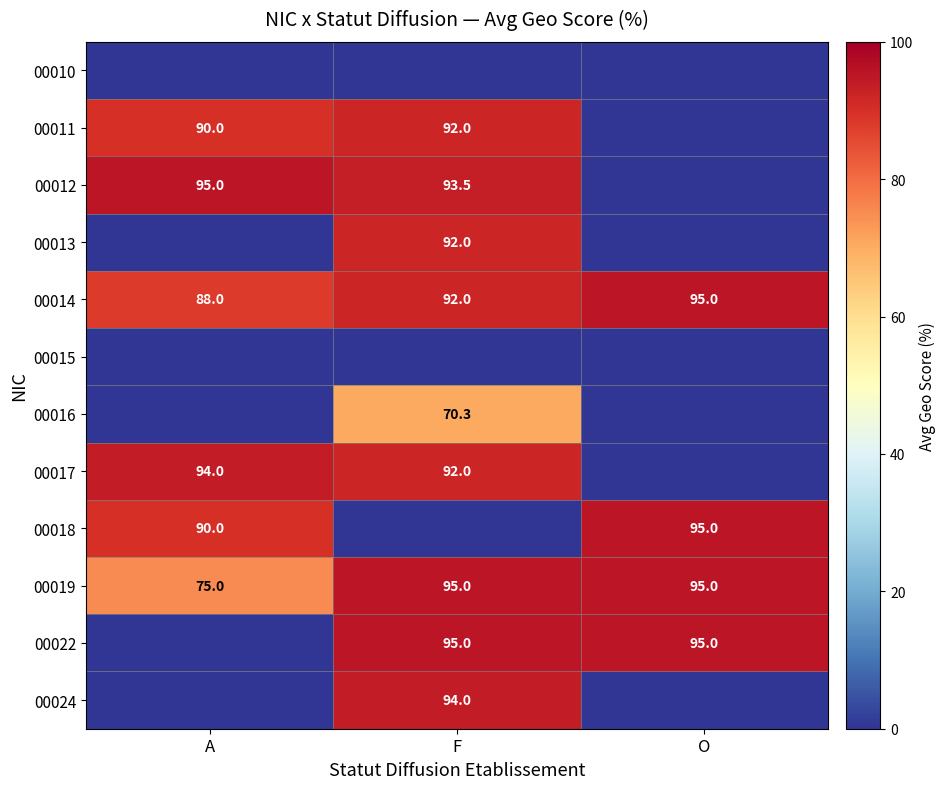

The 00024 series shows 94.0 at F. True or false?

True